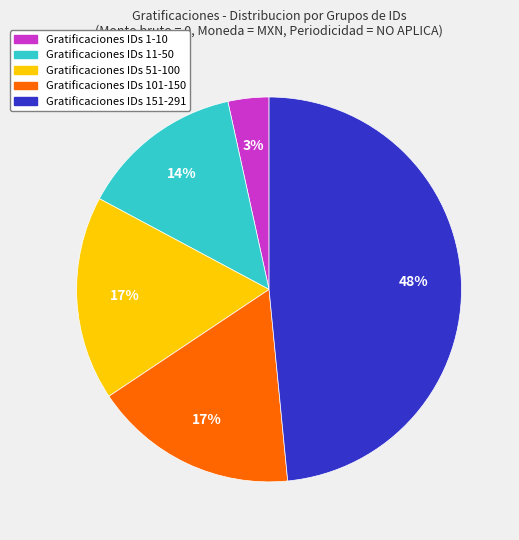

To the nearest percent, what is the difference between the largest and smallest slice percentages?

45%